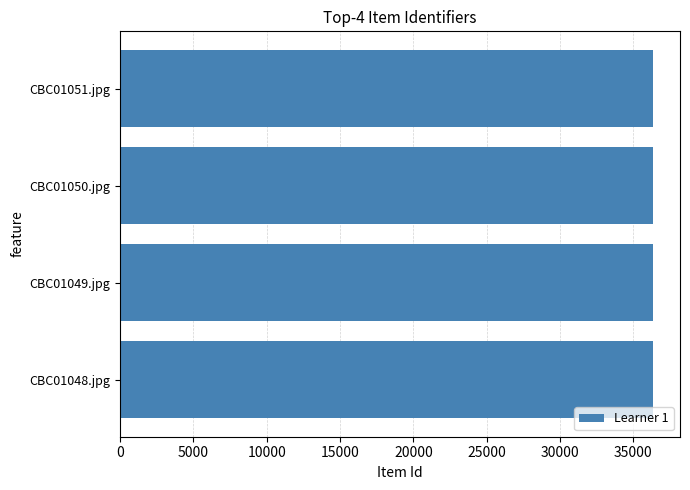

What is the difference between the maximum and second lowest values?

2